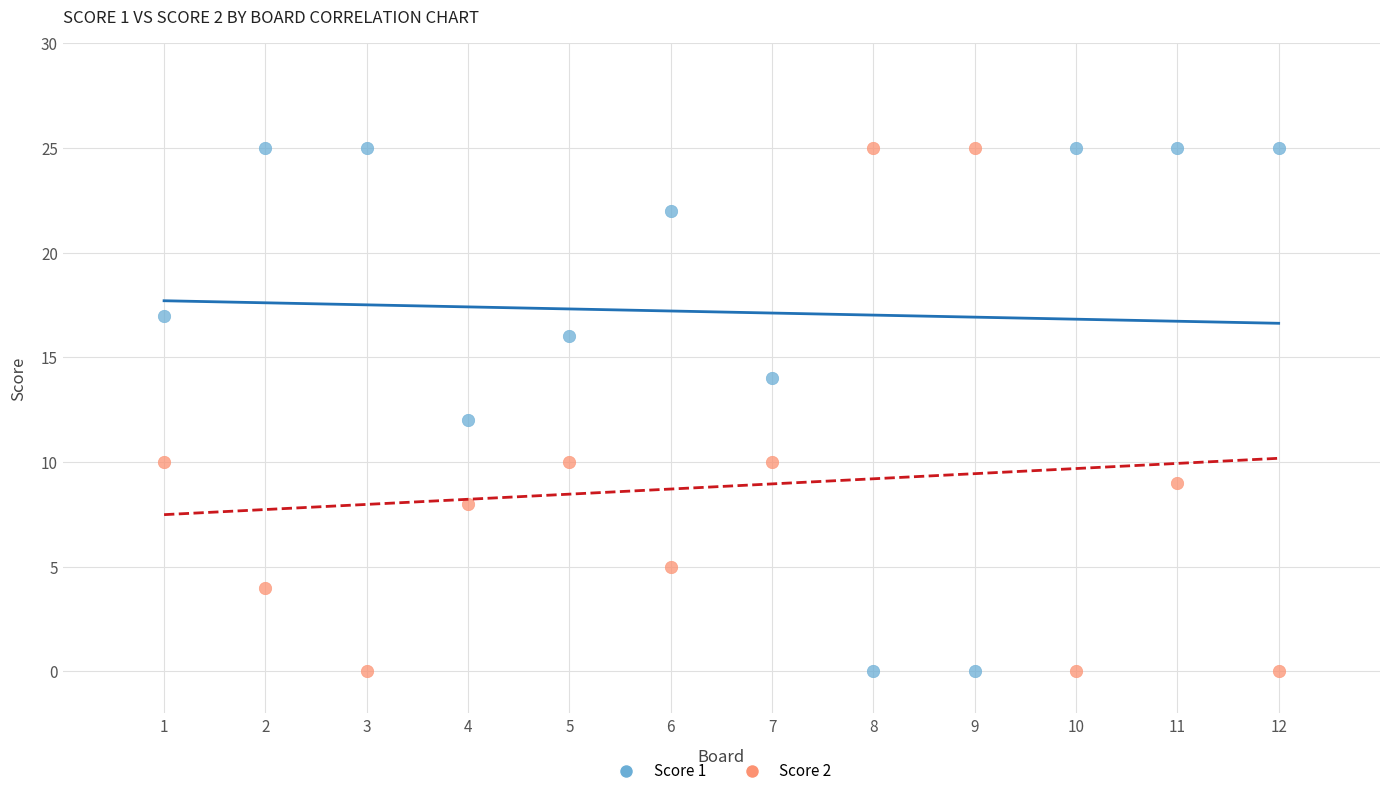

Across all data points, what is the range of Y values (max minus min)?

25